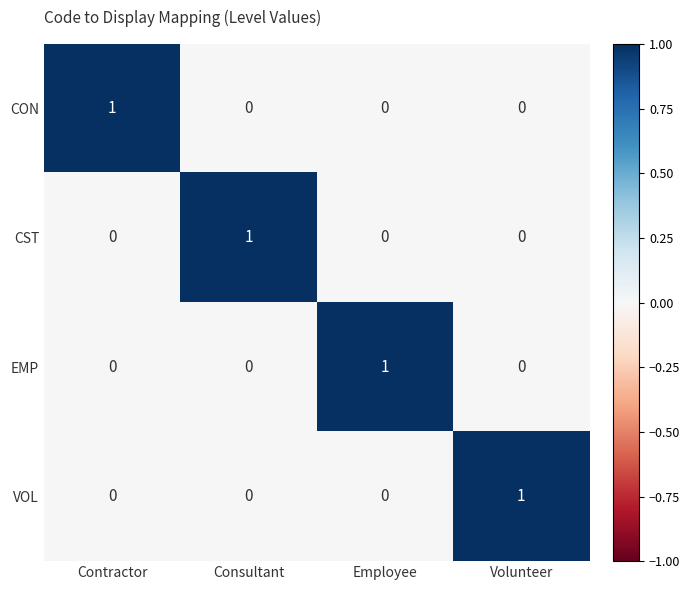

Reading right to left, transcribe all the data shown in this chart.

CON: Volunteer=0	Employee=0	Consultant=0	Contractor=1
CST: Volunteer=0	Employee=0	Consultant=1	Contractor=0
EMP: Volunteer=0	Employee=1	Consultant=0	Contractor=0
VOL: Volunteer=1	Employee=0	Consultant=0	Contractor=0